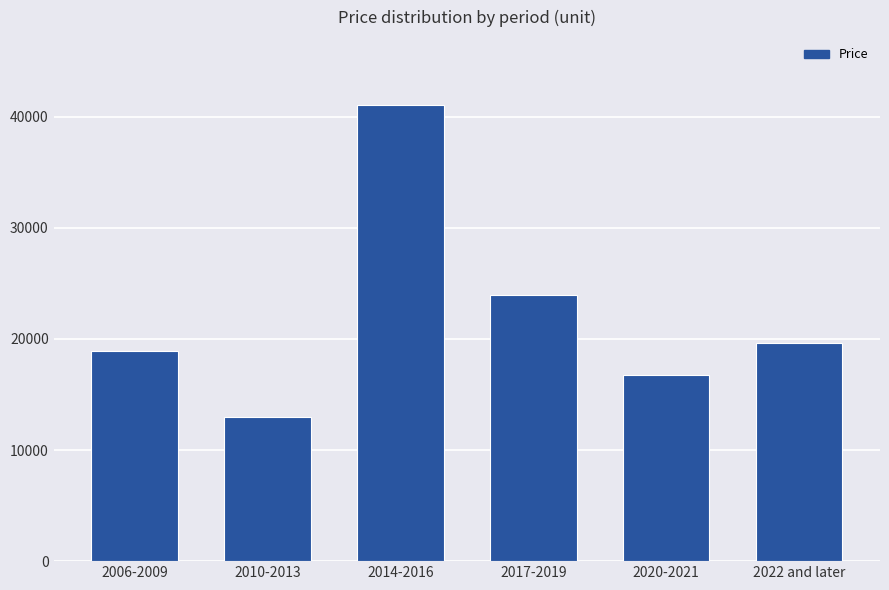

Does the chart contain any negative values?

No